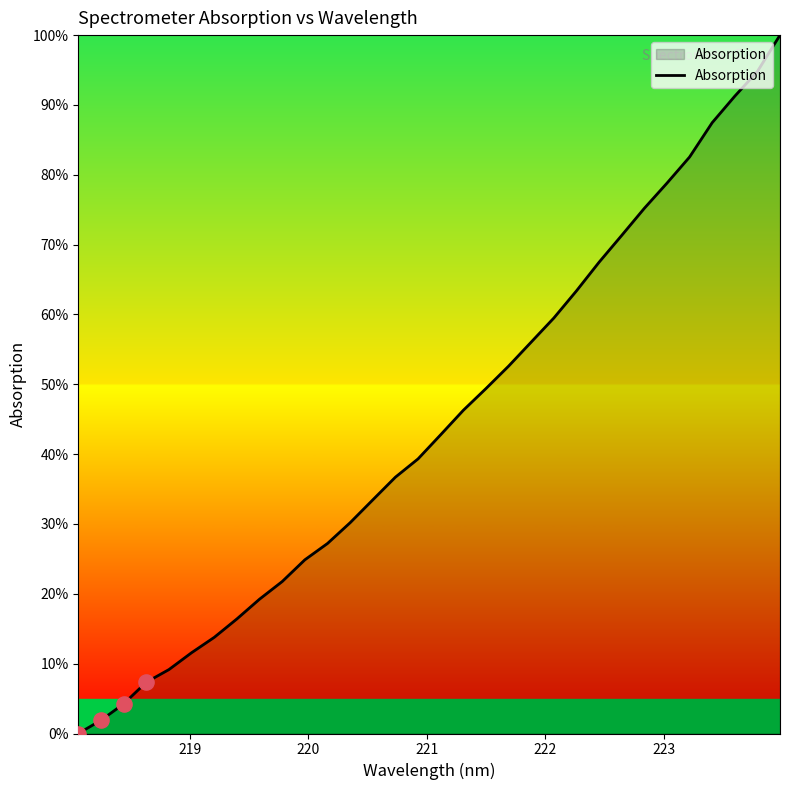

What is the maximum value shown in the chart?

100.0